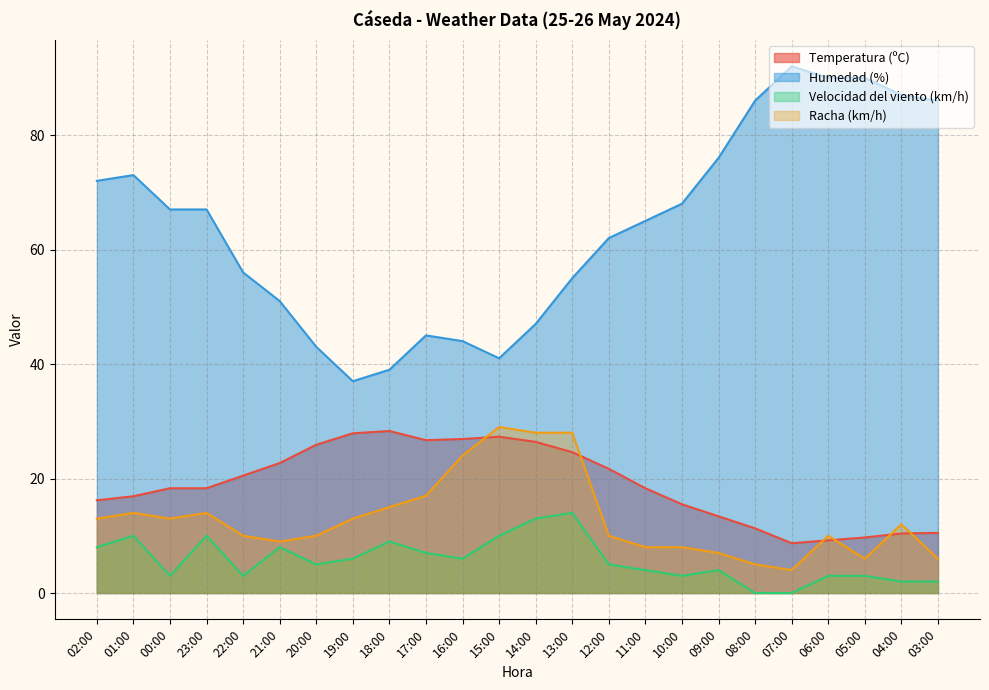

Rank the series at 04:00 from lowest to highest value.

Velocidad del viento (km/h), Temperatura (ºC), Racha (km/h), Humedad (%)